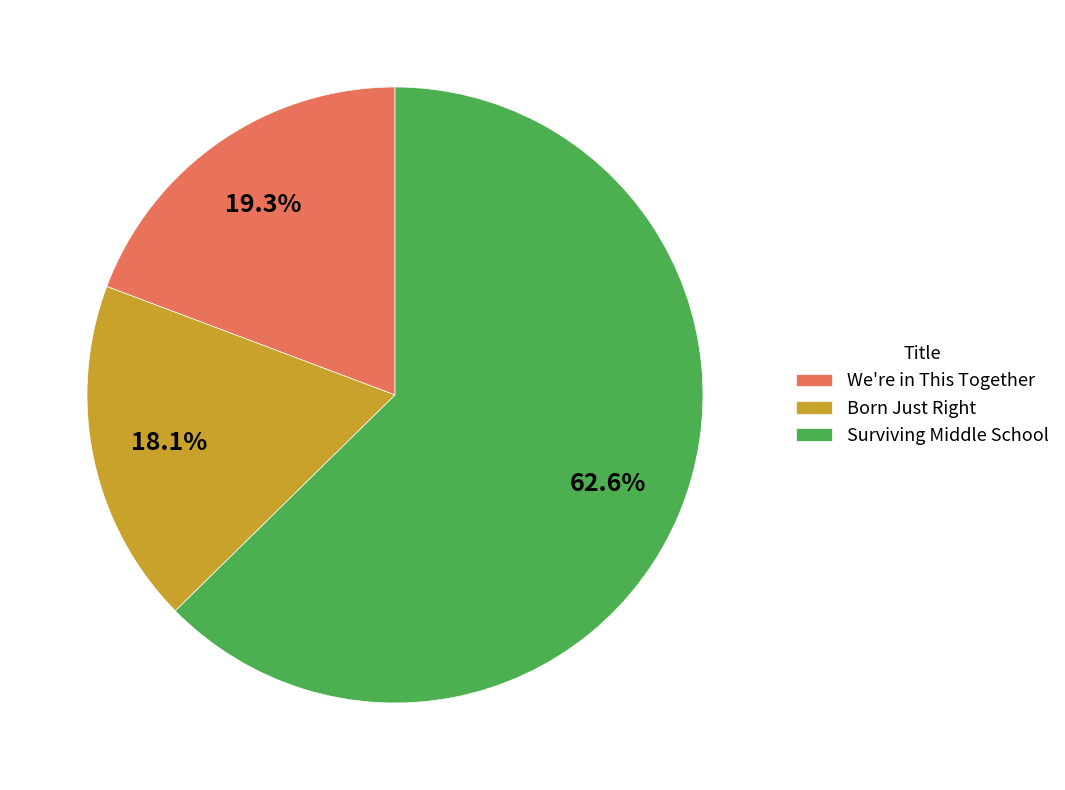

How many segments does this pie chart have?

3